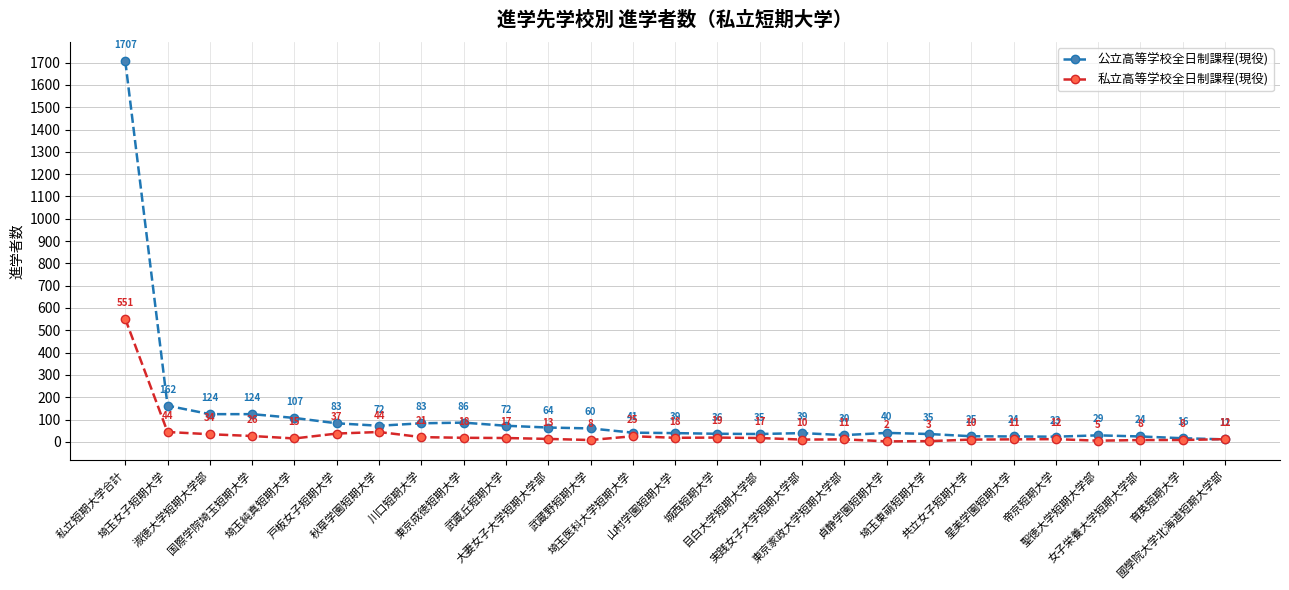

What are all the series names shown in the legend?

公立高等学校全日制課程(現役), 私立高等学校全日制課程(現役)